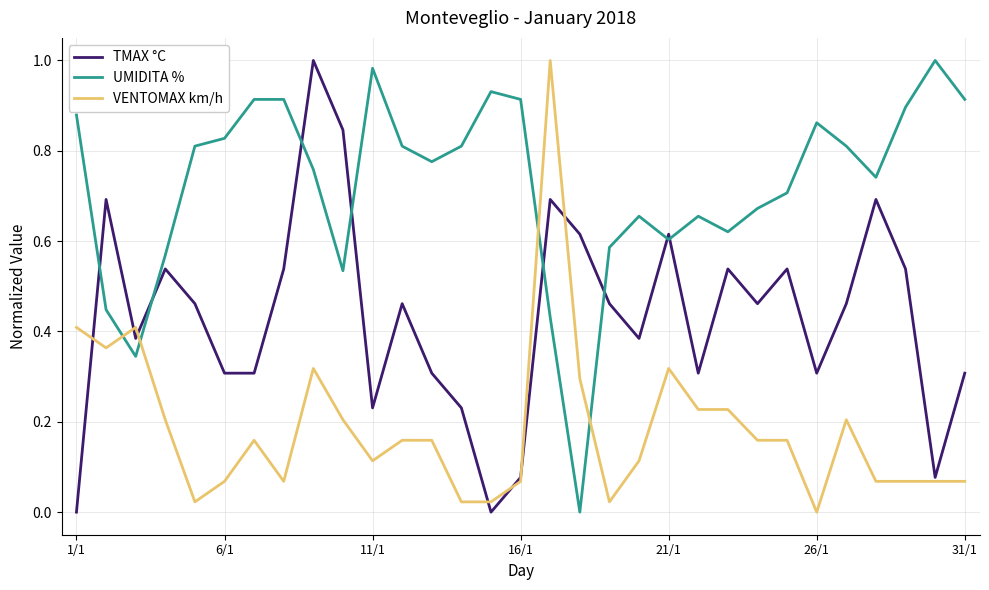

What are all the series names shown in the legend?

TMAX °C, UMIDITA %, VENTOMAX km/h